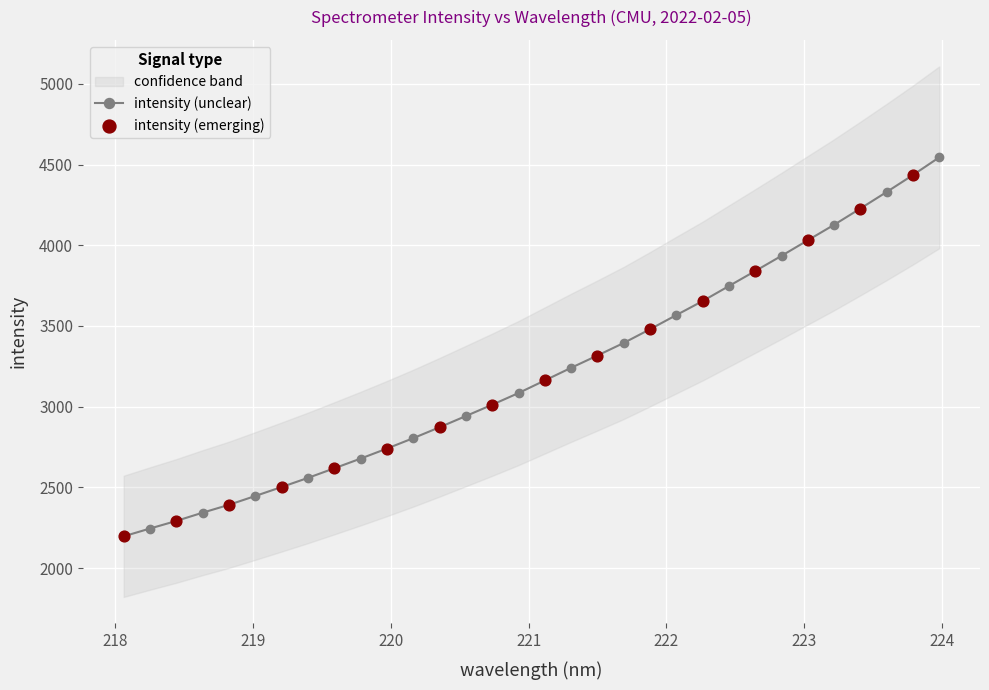

What is the change in value from 219.9712 to 222.8355?

+1194.6